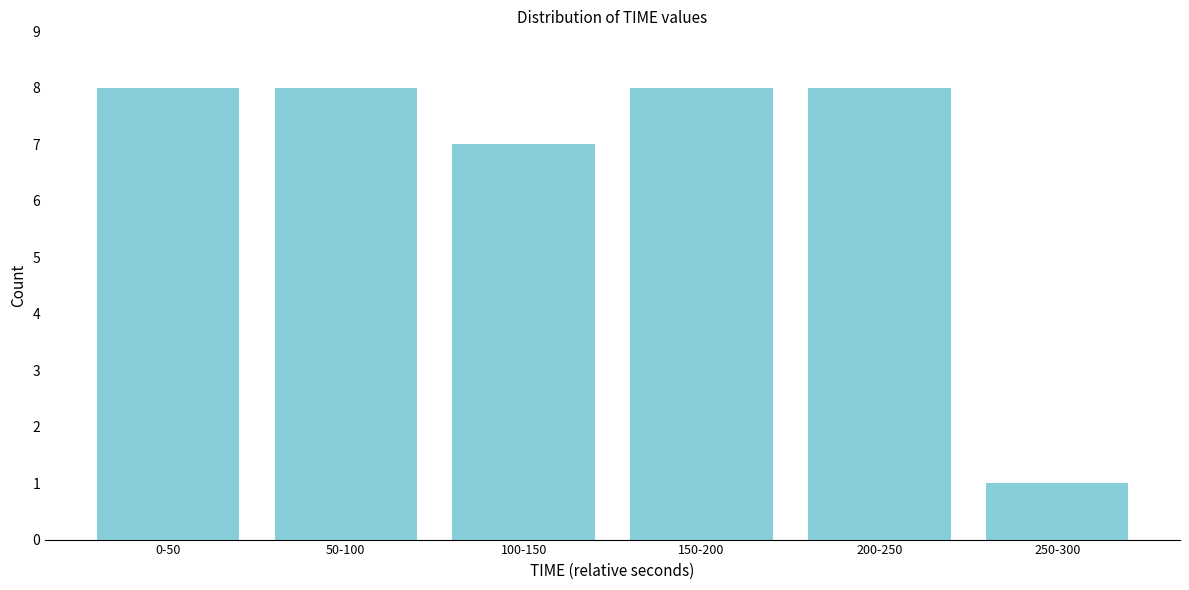

Reading left to right, list all the values displayed in this chart.

0-50=8	50-100=8	100-150=7	150-200=8	200-250=8	250-300=1